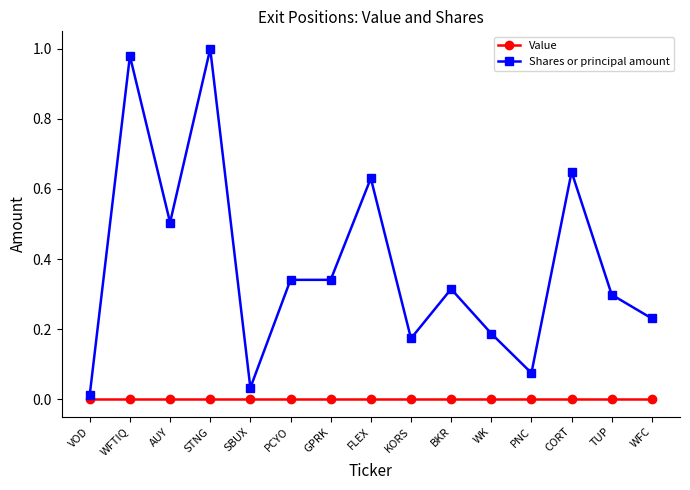

True or false: Shares or principal amount has more than 1 interior local peaks.

True